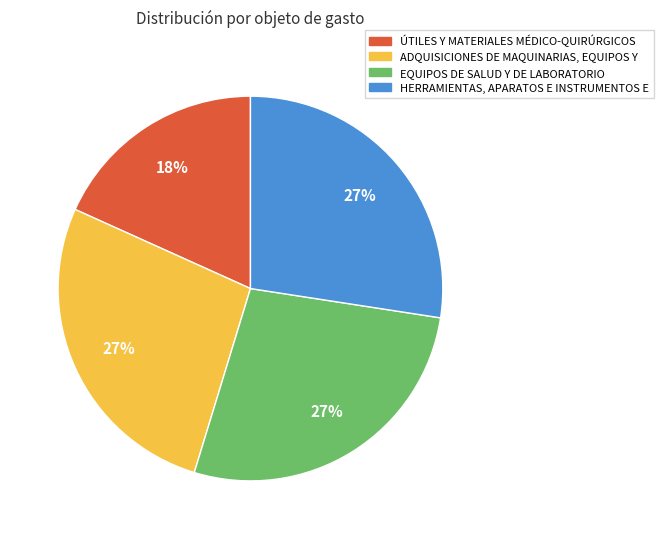

What percentage is the ADQUISICIONES DE MAQUINARIAS, EQUIPOS Y slice, to the nearest percent?

27%